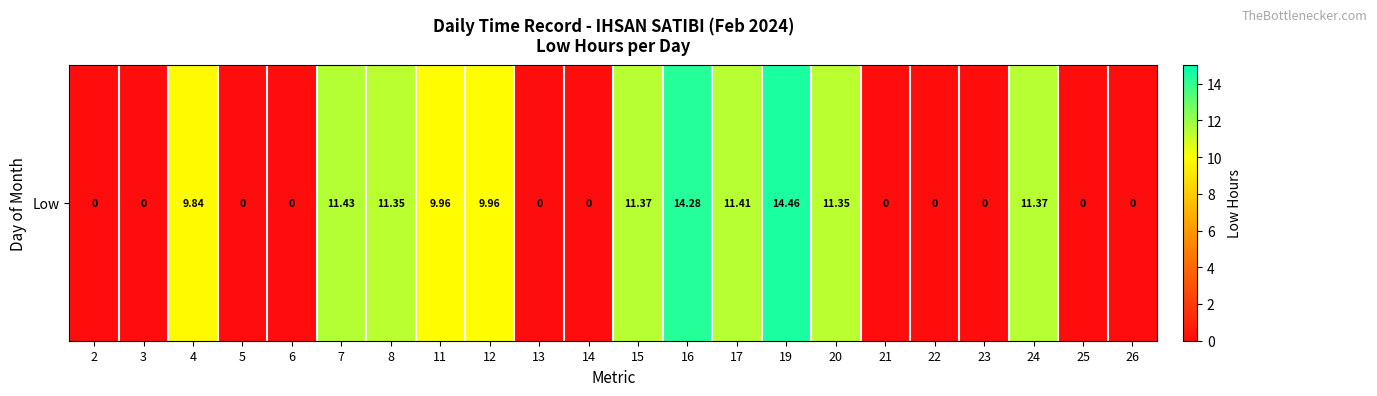

What is the change in value from 20 to 26?

-11.3